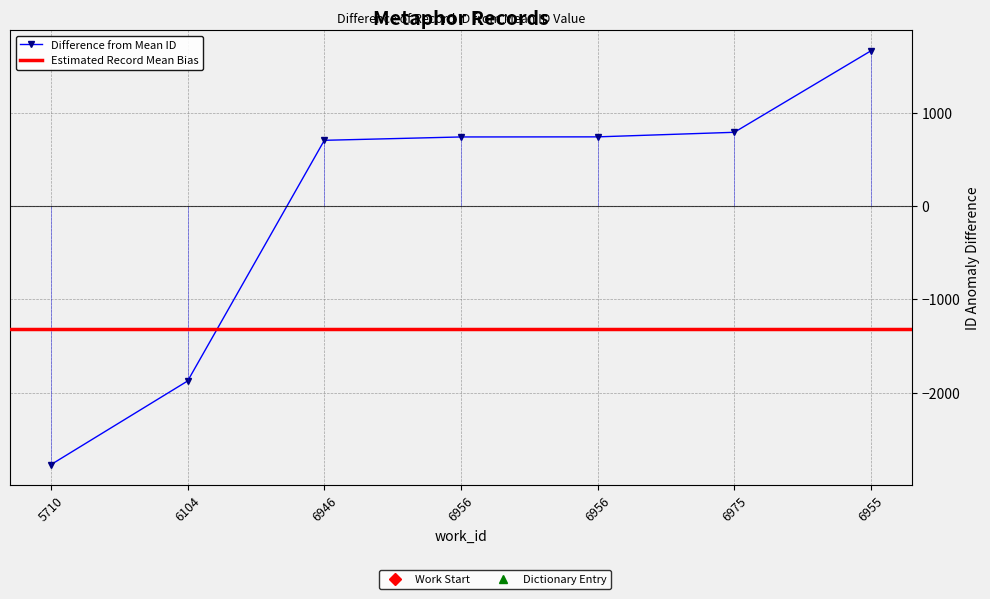

What is the maximum value shown in the chart?

1665.7